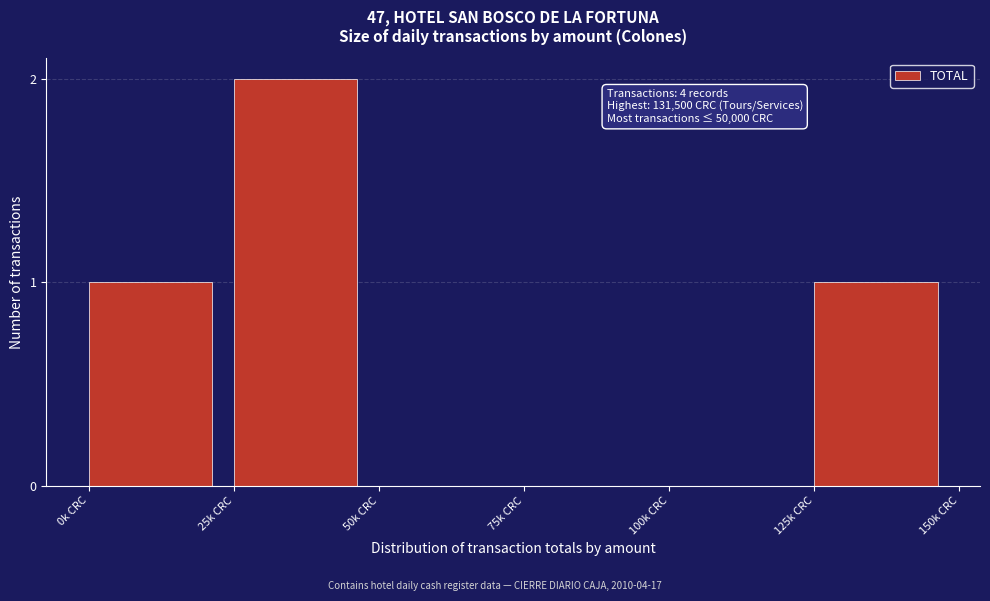

Reading right to left, what are all the values shown in this chart?

125k CRC=1	100k CRC=0	75k CRC=0	50k CRC=0	25k CRC=2	0k CRC=1